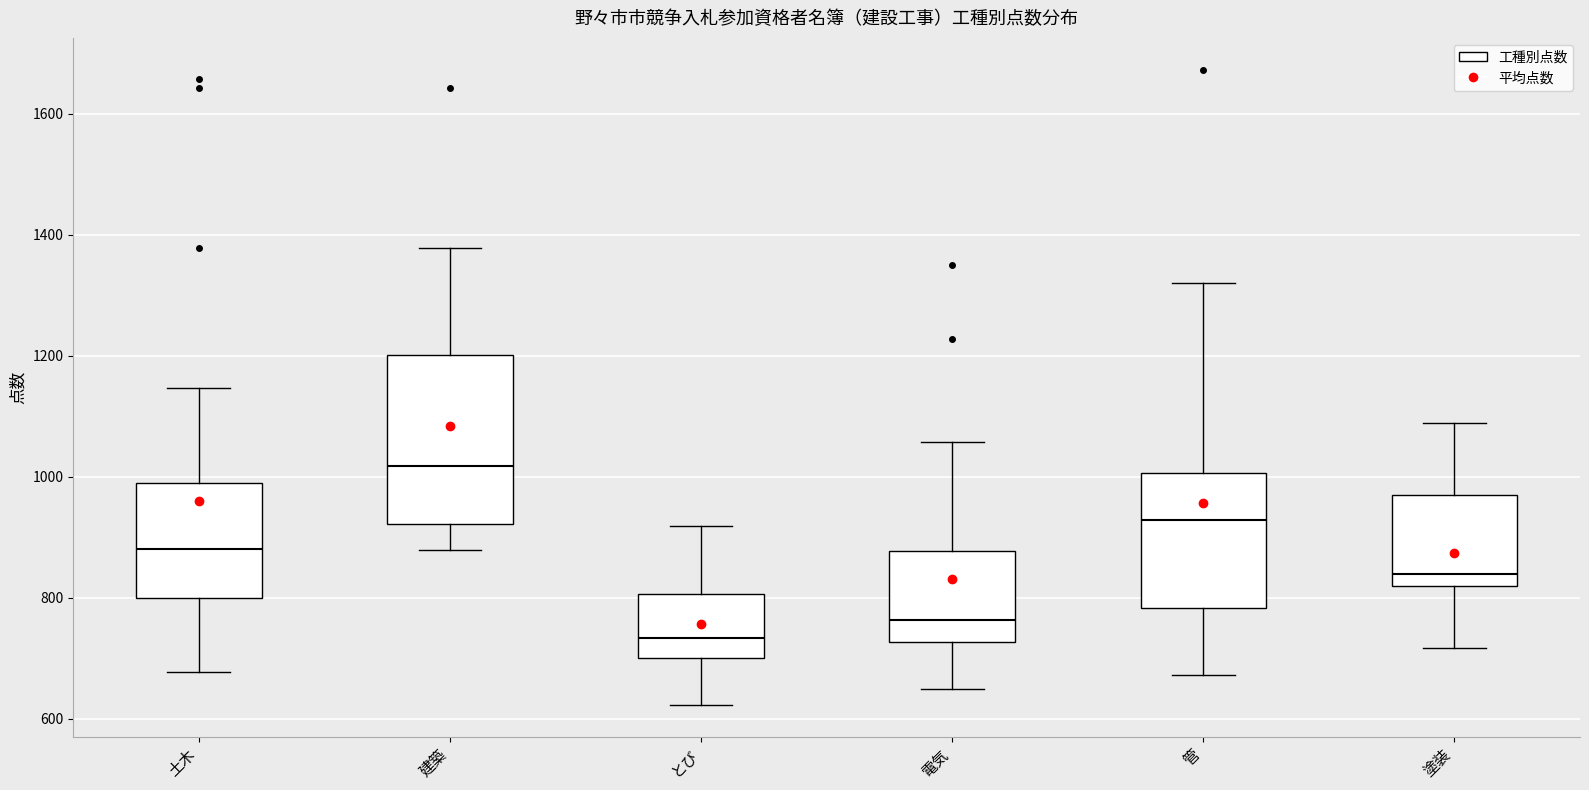

Which box has the lowest median line?

とび